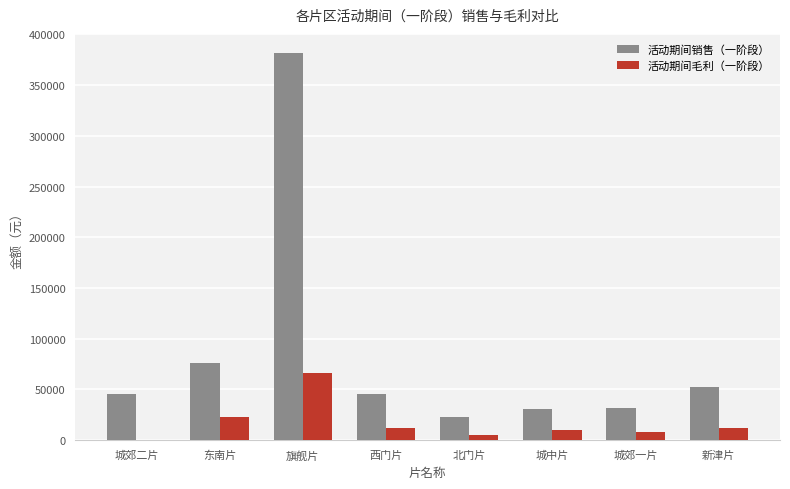

Is the value of 活动期间销售（一阶段） at 城郊二片 greater than the value of 活动期间毛利（一阶段） at 西门片?

Yes